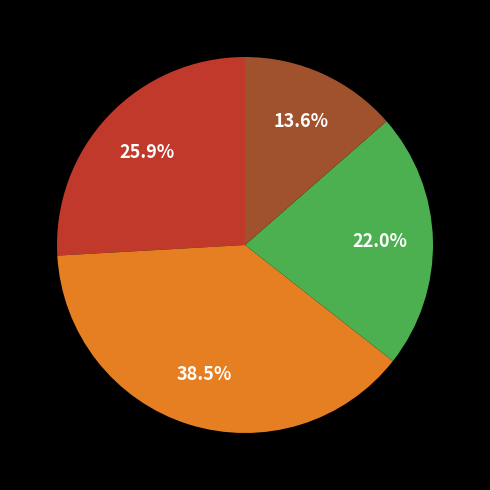

Is there a majority slice in this chart?

No